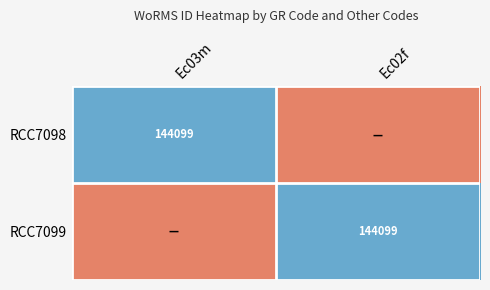

The RCC7098 series shows 144099 at Ec03m. True or false?

True